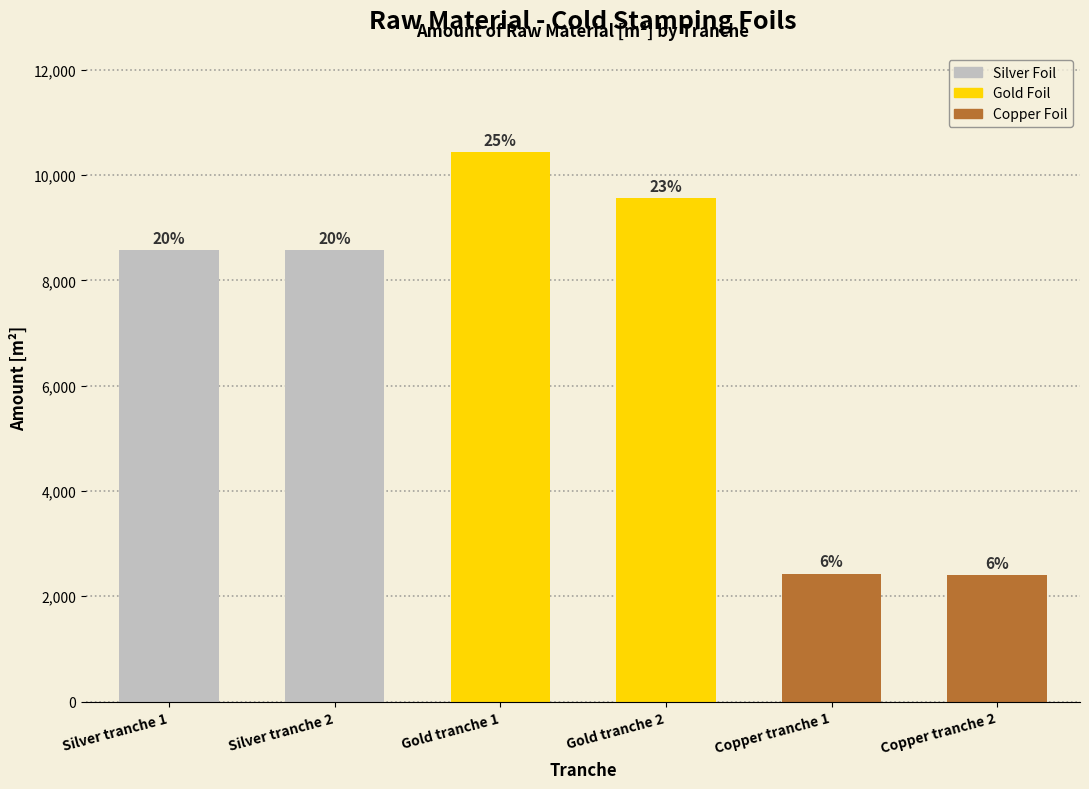

Does the chart contain any negative values?

No